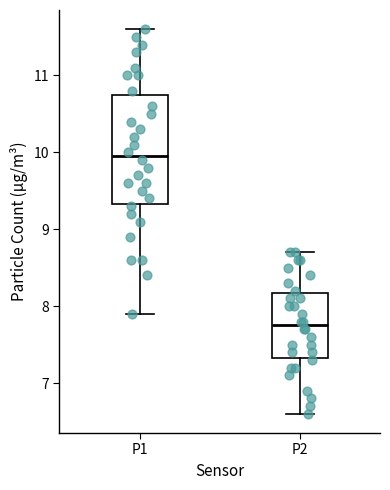

Where does the median line of the box for P1 sit on the y-axis? The values are not printed on the chart, so give them approximately, as read against the axis.

10.0